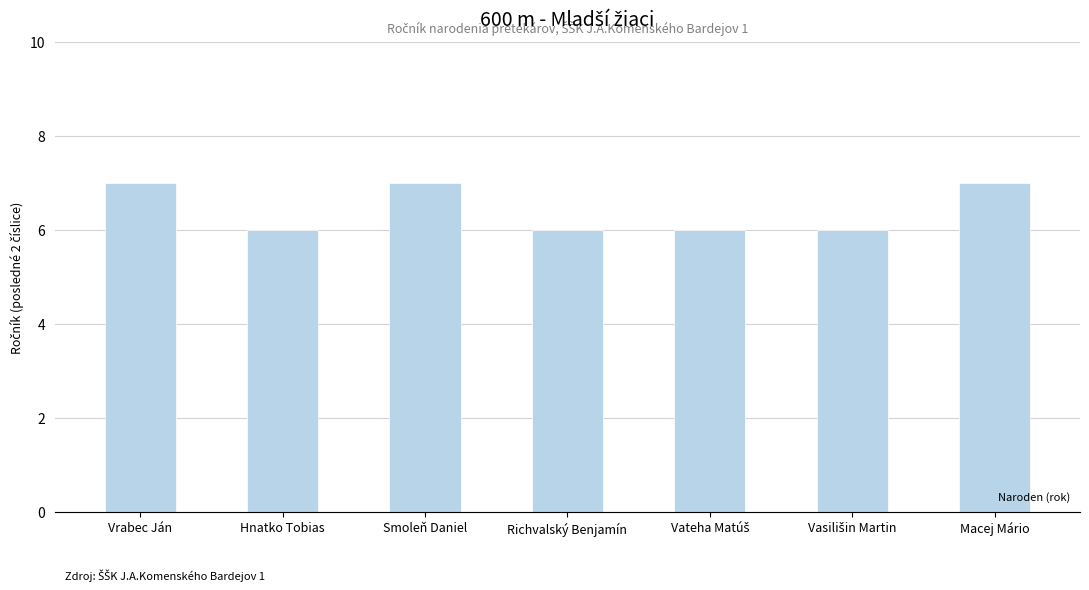

What is the average value?

6